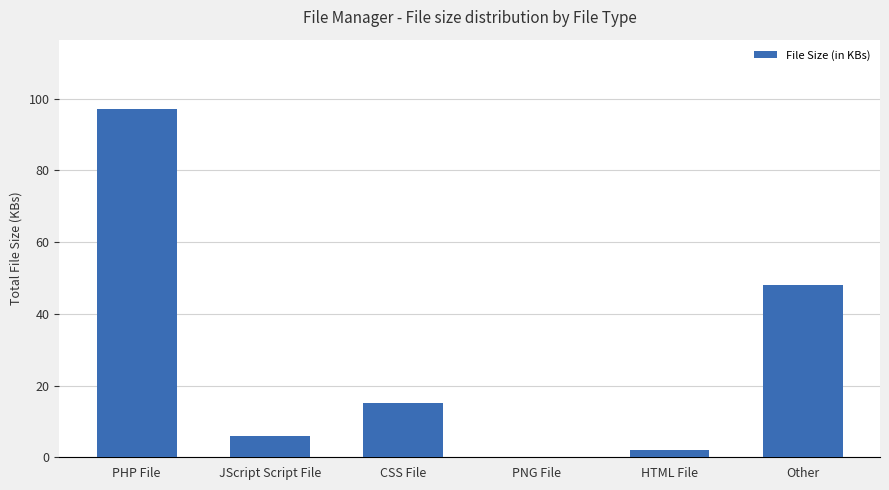

How many distinct data groups are displayed?

1